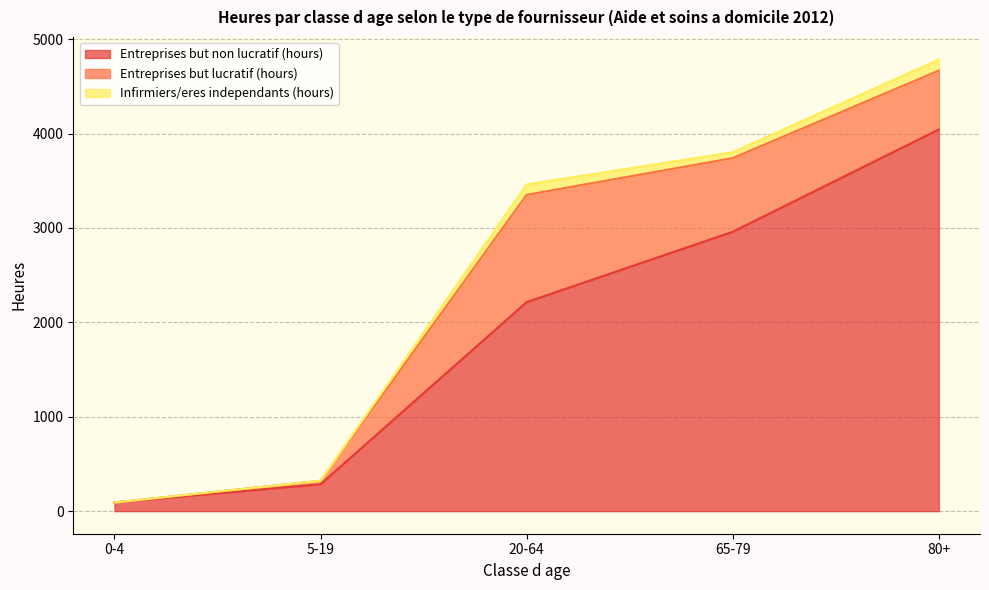

True or false: Entreprises but lucratif (hours) has more than 1 interior local peaks.

False